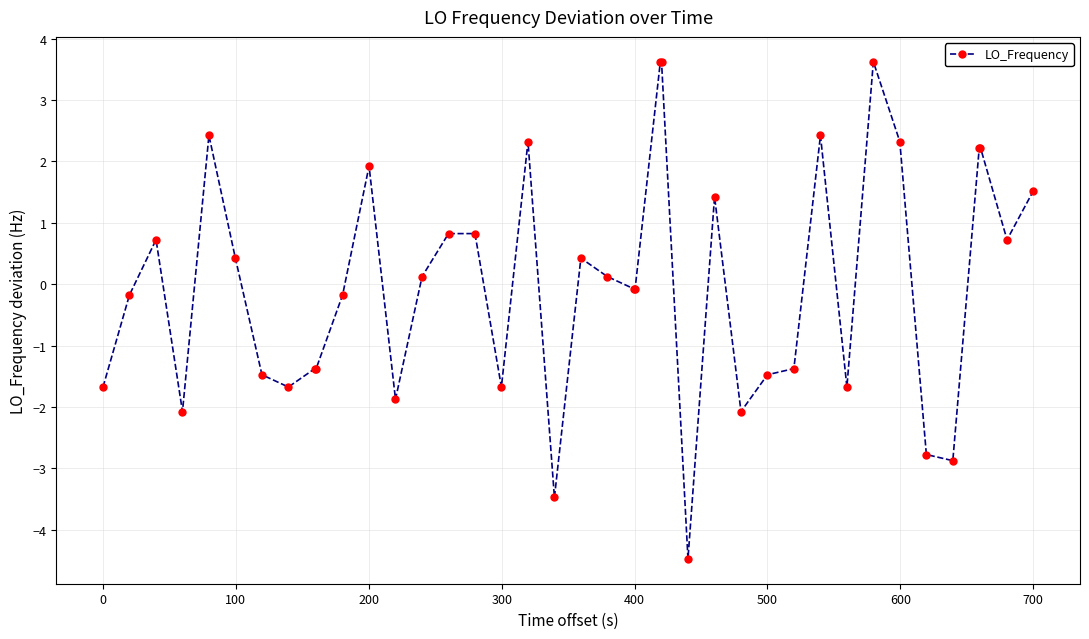

What is the value of the 40th point from the left?

1.5